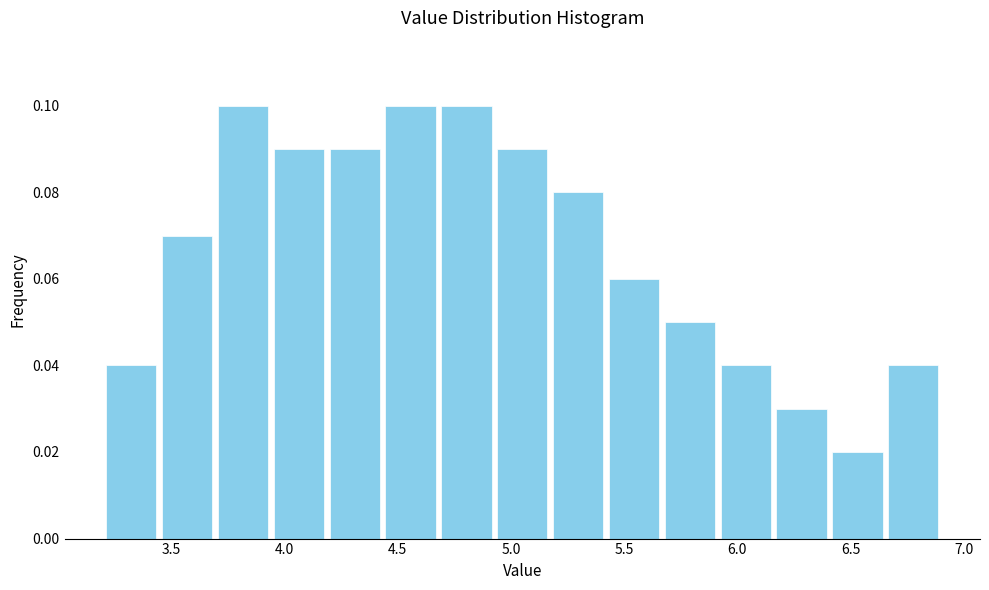

Reading left to right, transcribe this chart: for each bar, give the range it covers on the x-axis and its height. Neither the bar edges nor the heights are printed on the chart, so give them approximately, as read against the axes.

3.20 to 3.45: 0.04
3.45 to 3.70: 0.07
3.70 to 3.95: 0.10
3.95 to 4.20: 0.09
4.20 to 4.45: 0.09
4.45 to 4.70: 0.10
4.70 to 4.95: 0.10
4.95 to 5.15: 0.09
5.15 to 5.40: 0.08
5.40 to 5.65: 0.06
5.65 to 5.90: 0.05
5.90 to 6.15: 0.04
6.15 to 6.40: 0.03
6.40 to 6.65: 0.02
6.65 to 6.90: 0.04